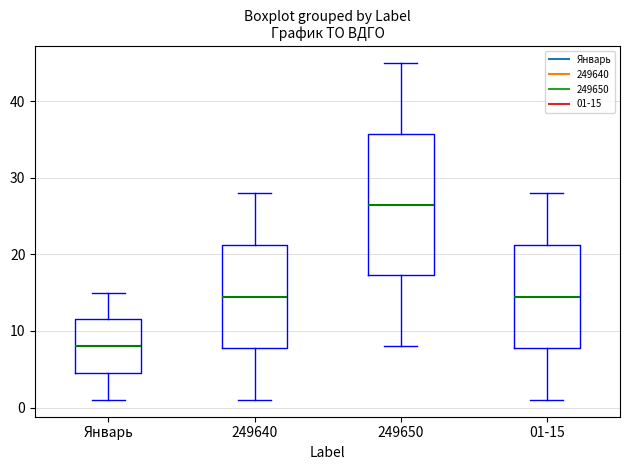

Which box's median line is the lowest?

Январь